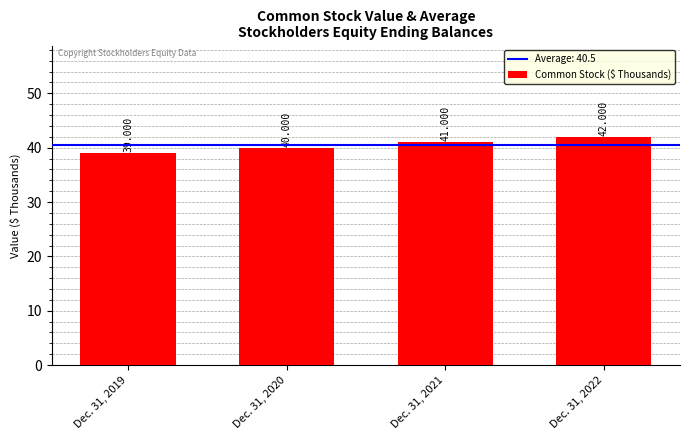

At which category does the chart reach its peak across all series?

Dec. 31, 2022